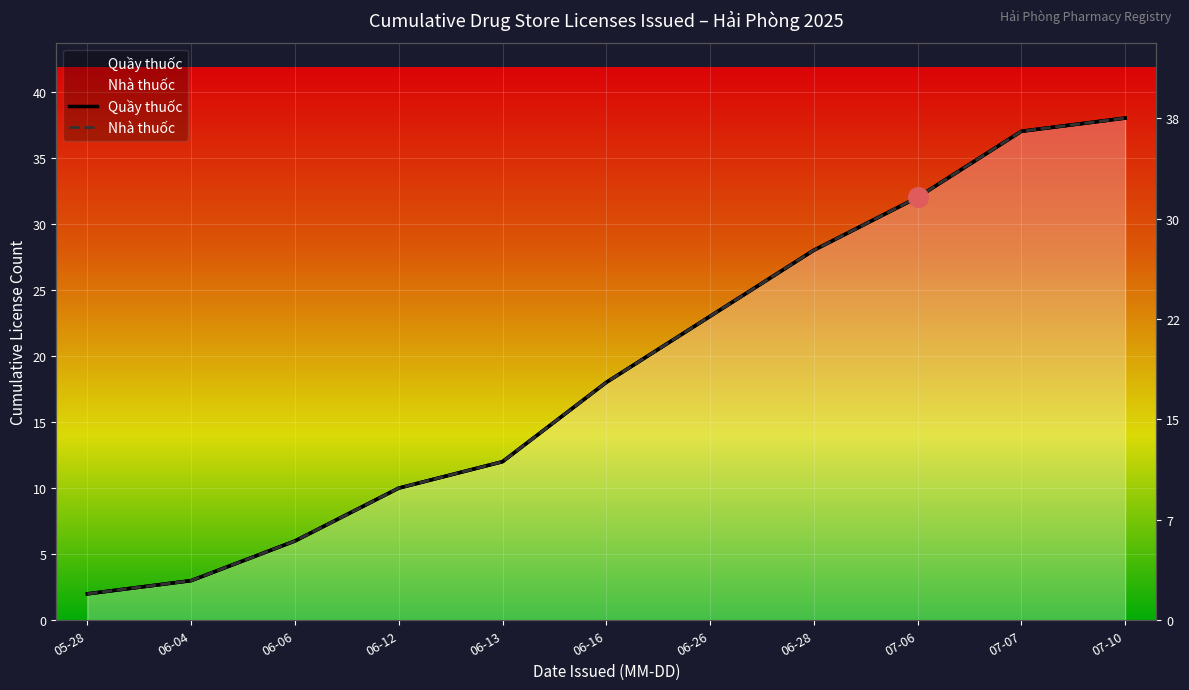

Which series has the largest total across all categories?

Quầy thuốc